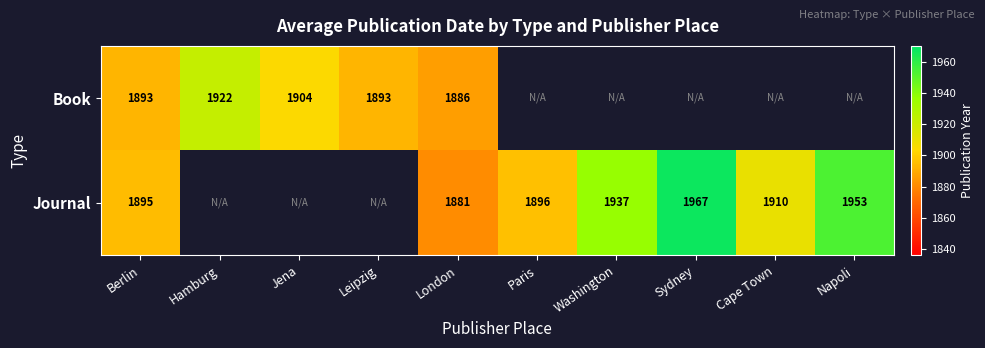

What is the sum of the Book values at Hamburg and Berlin?

3815